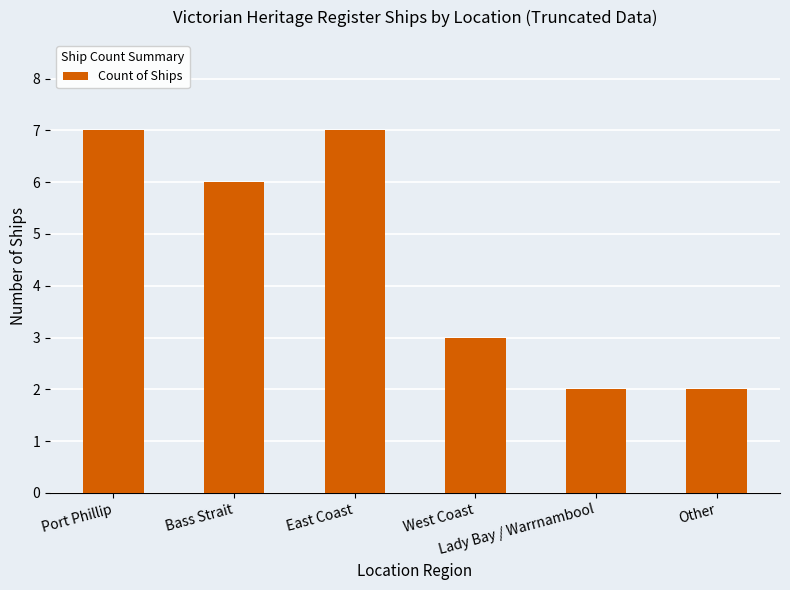

What is the difference between the maximum and minimum values?

5